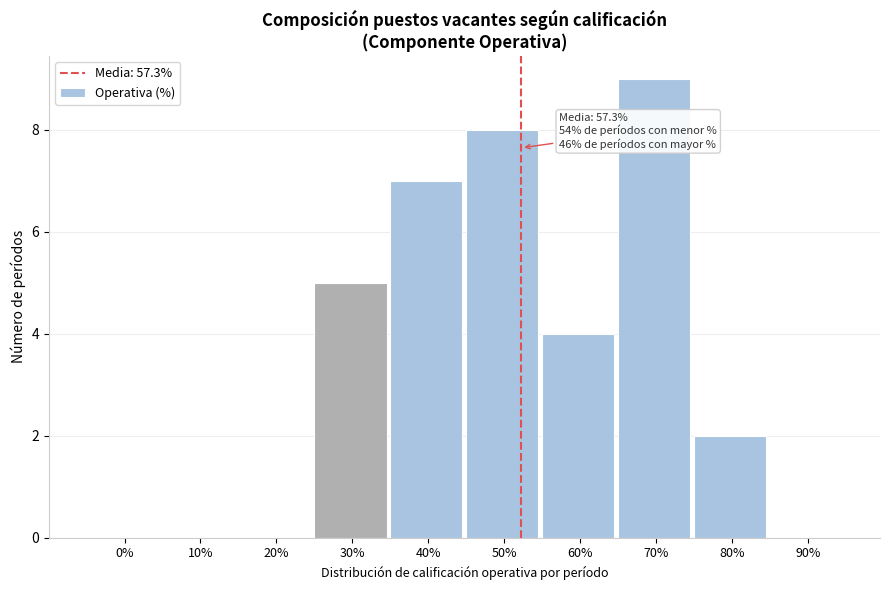

Reading left to right, extract all data points from this chart.

0%=0	10%=0	20%=0	30%=5	40%=7	50%=8	60%=4	70%=9	80%=2	90%=0